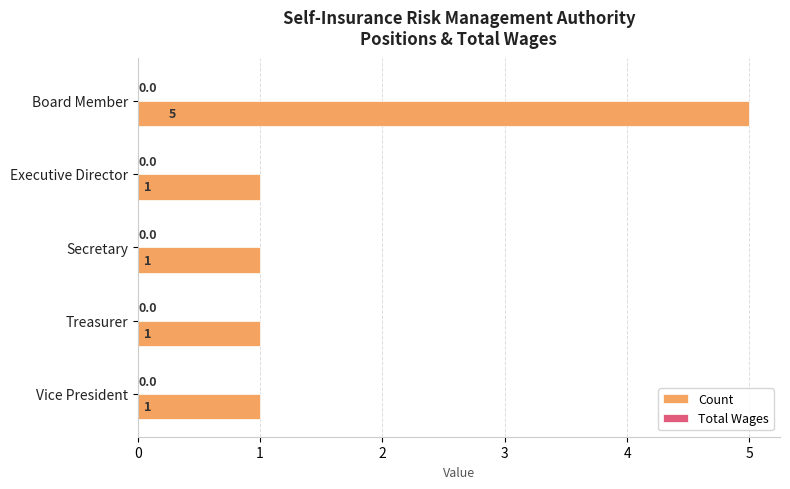

How many bars are there in total?

5